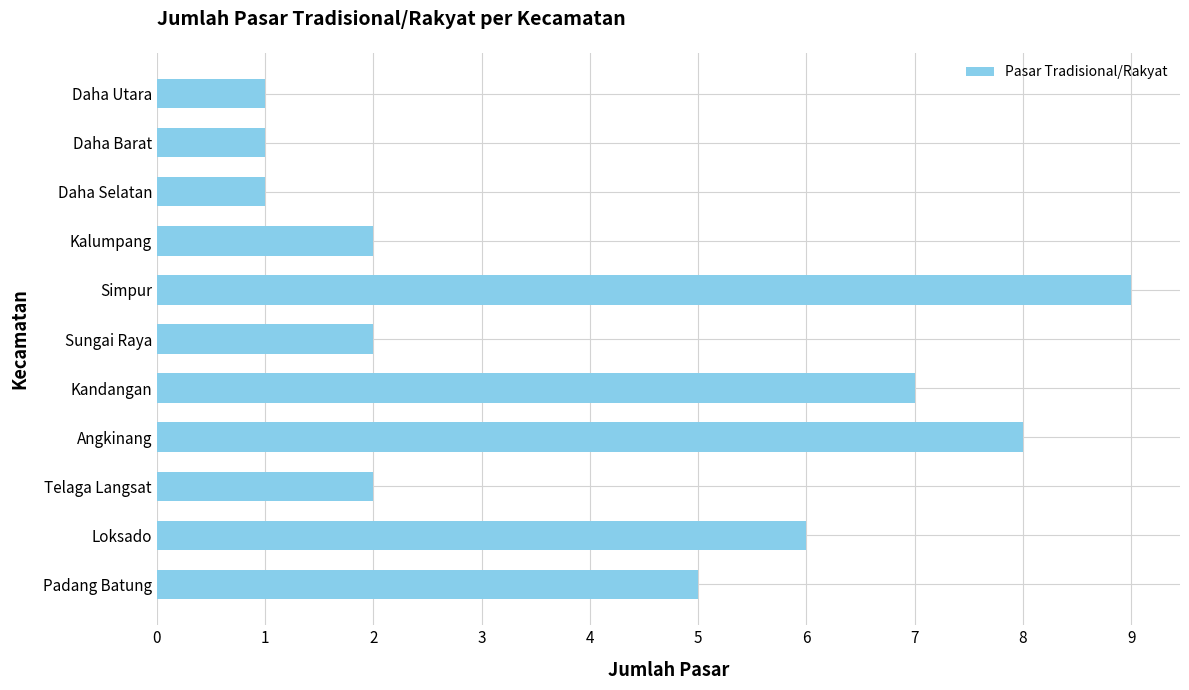

The chart shows a value of 3 at Angkinang. True or false?

False